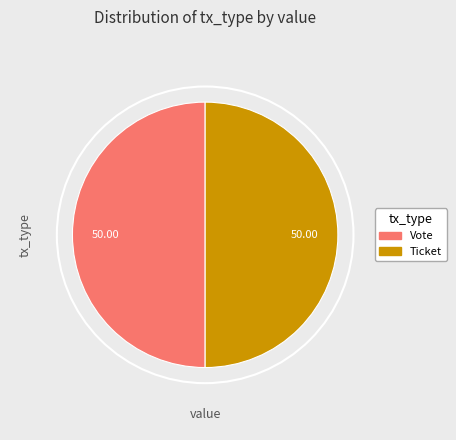

How many slices are in this pie chart?

2